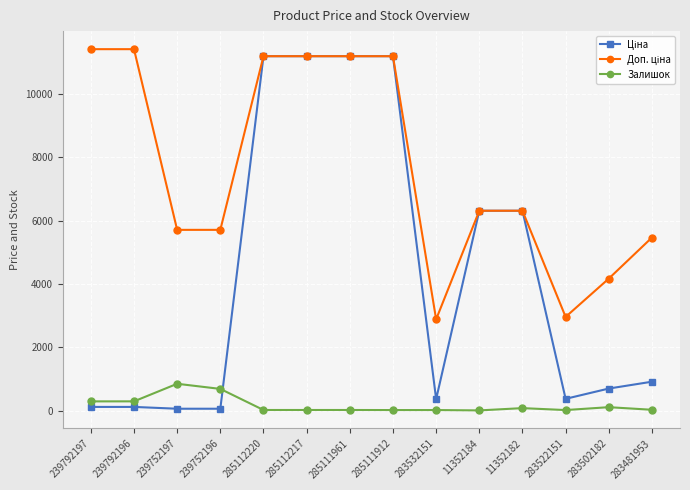

True or false: Залишок has a value of 15.0 at 283532151.

True